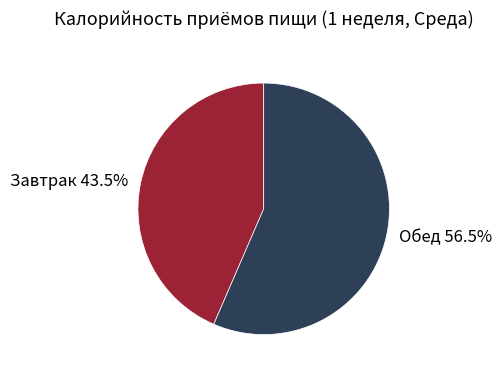

What is the ratio of the value at Обед 56.5% to the value at Завтрак 43.5%?

1.3